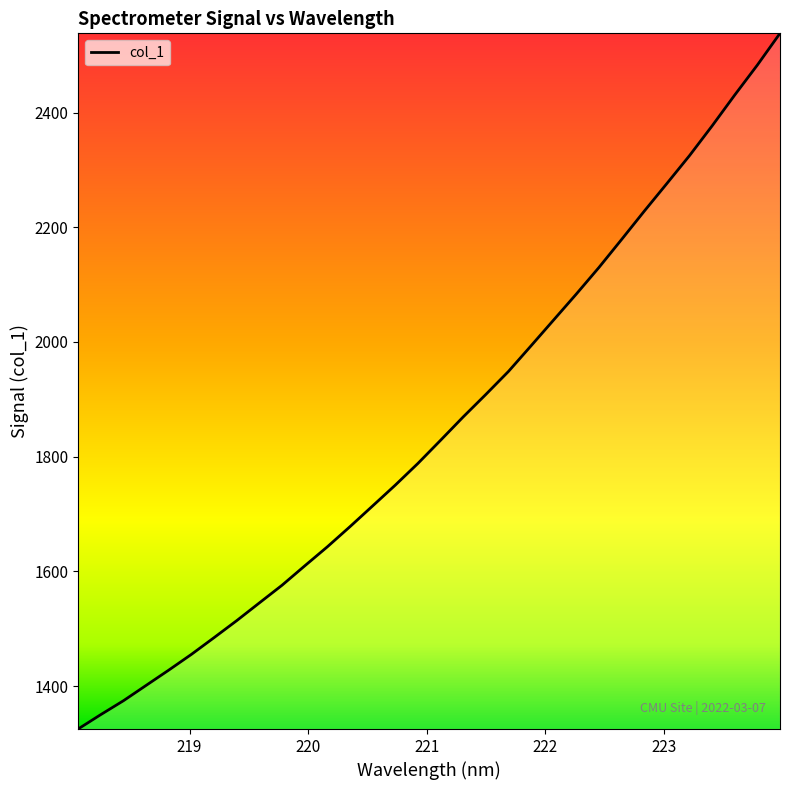

What is the minimum value shown in the chart?

1325.1